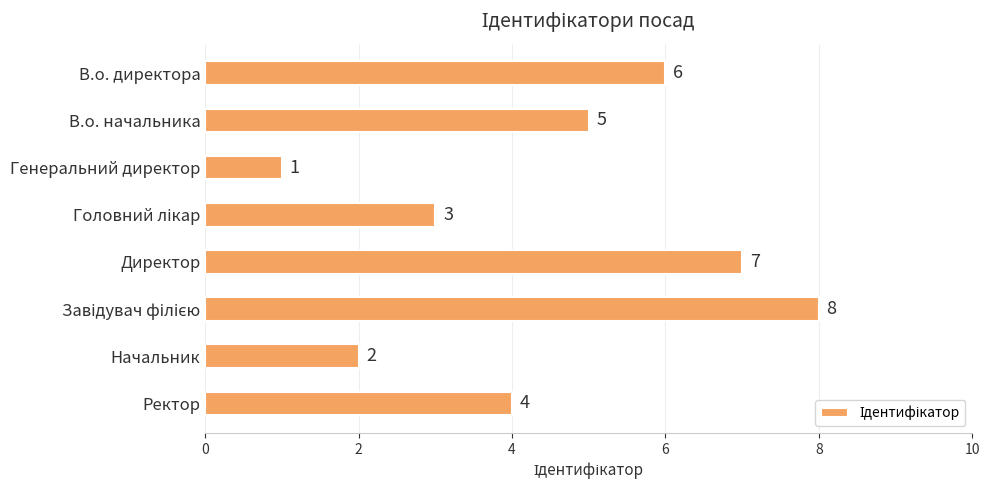

Reading top to bottom, list all the values displayed in this chart.

6	5	1	3	7	8	2	4